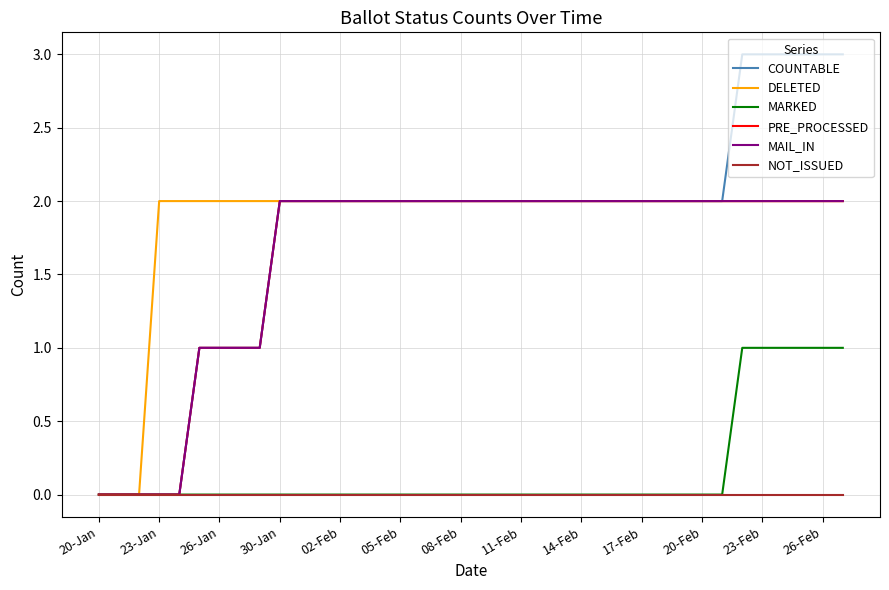

At which label does NOT_ISSUED reach its peak?

20-Jan